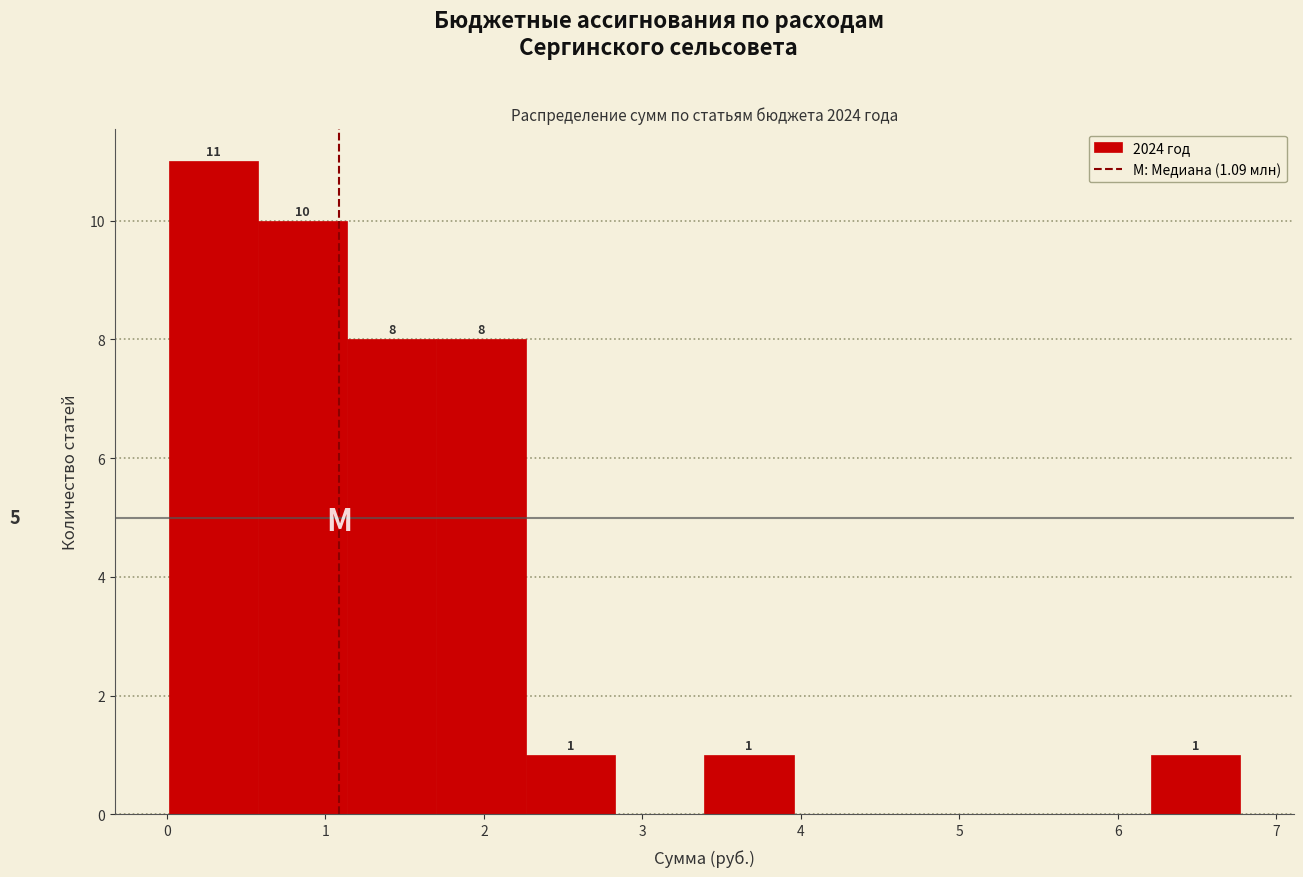

Over which range of the x-axis is the bar tallest?

0.0 to 0.6